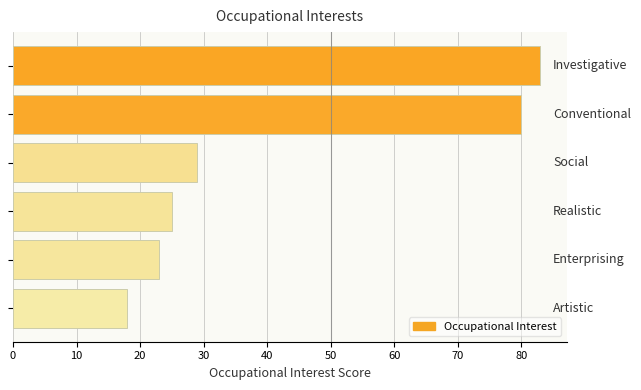

What is the difference between the maximum and minimum values?

65